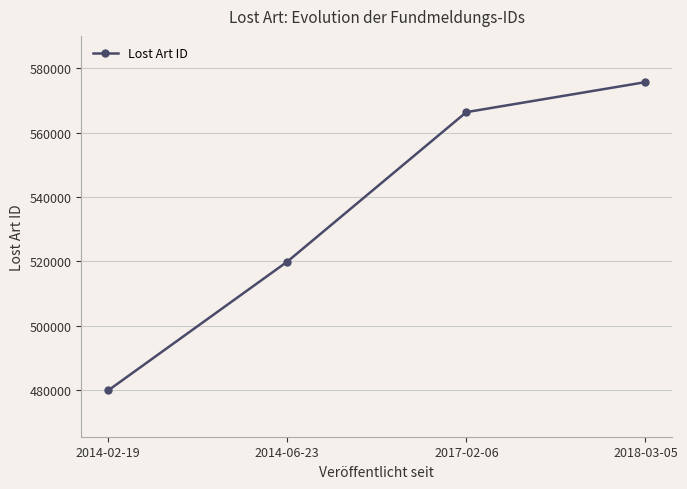

Reading left to right, list all the values displayed in this chart.

479910	519894	566325	575643